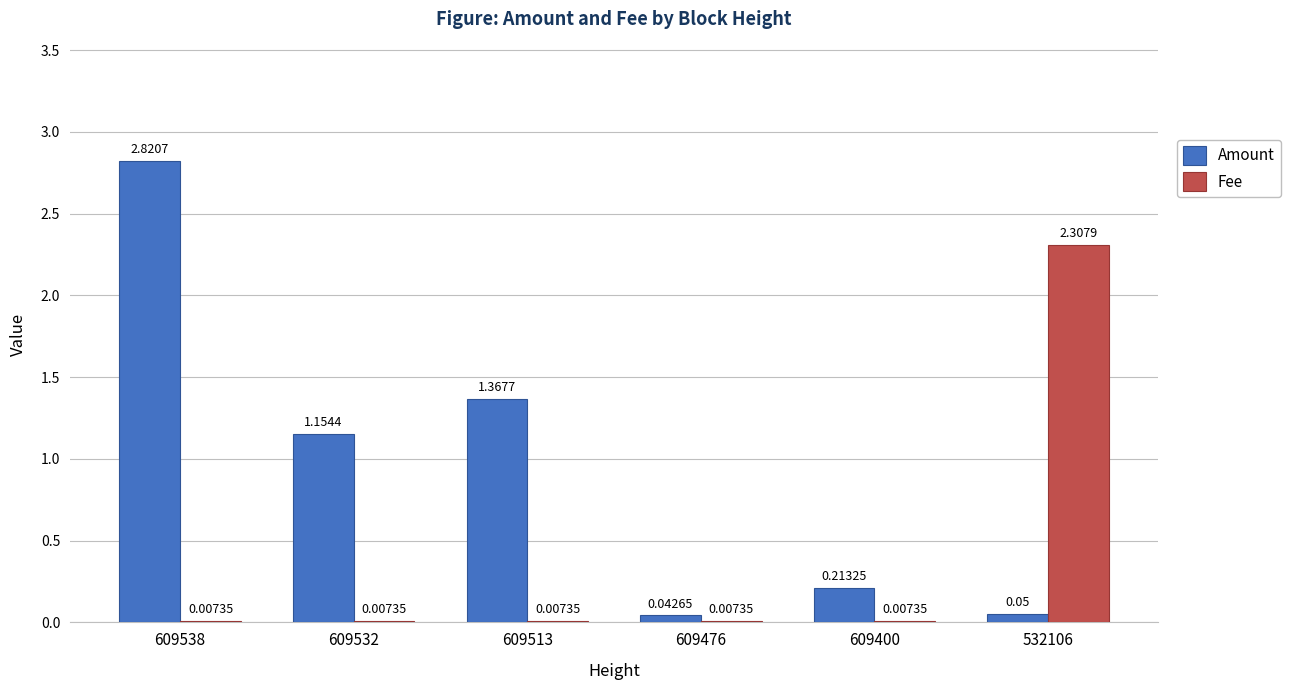

At which category is the sum across all series the highest?

609538